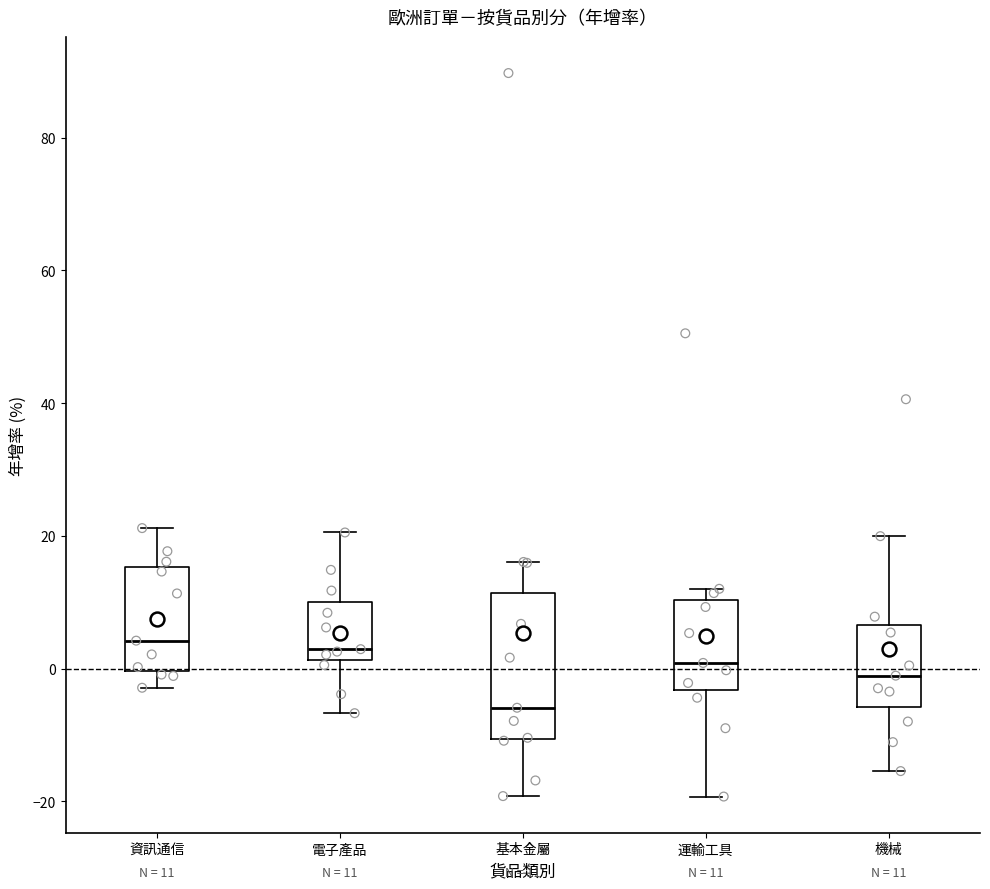

Which box is the tallest, from its lower edge to its upper edge?

基本金屬